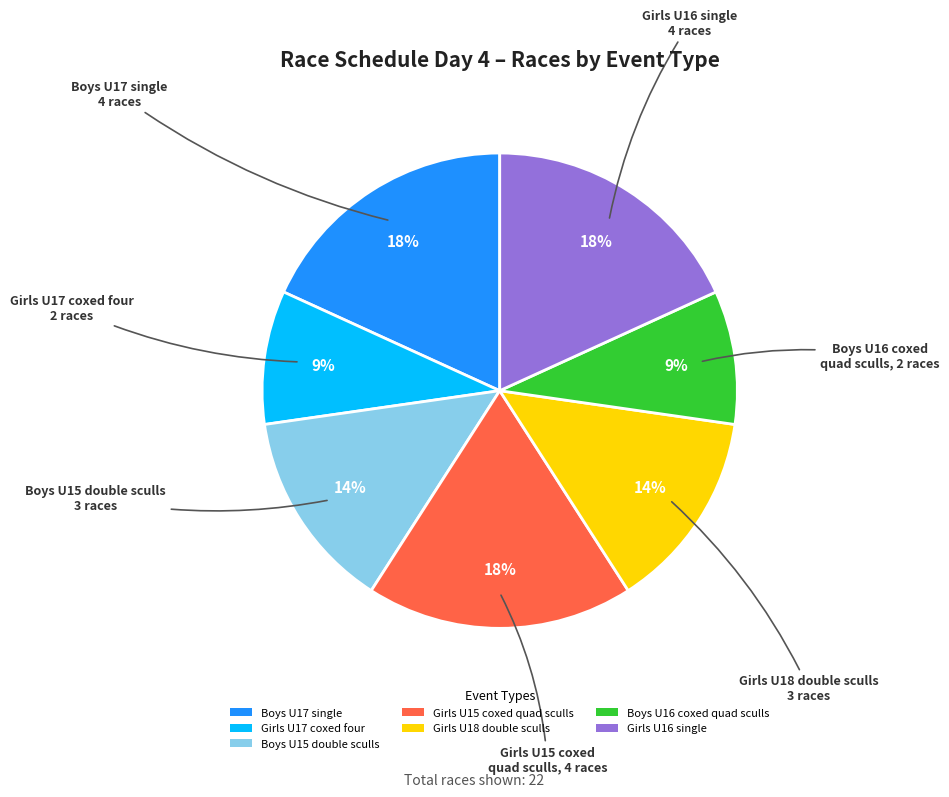

To the nearest percent, what is the average slice percentage?

14%